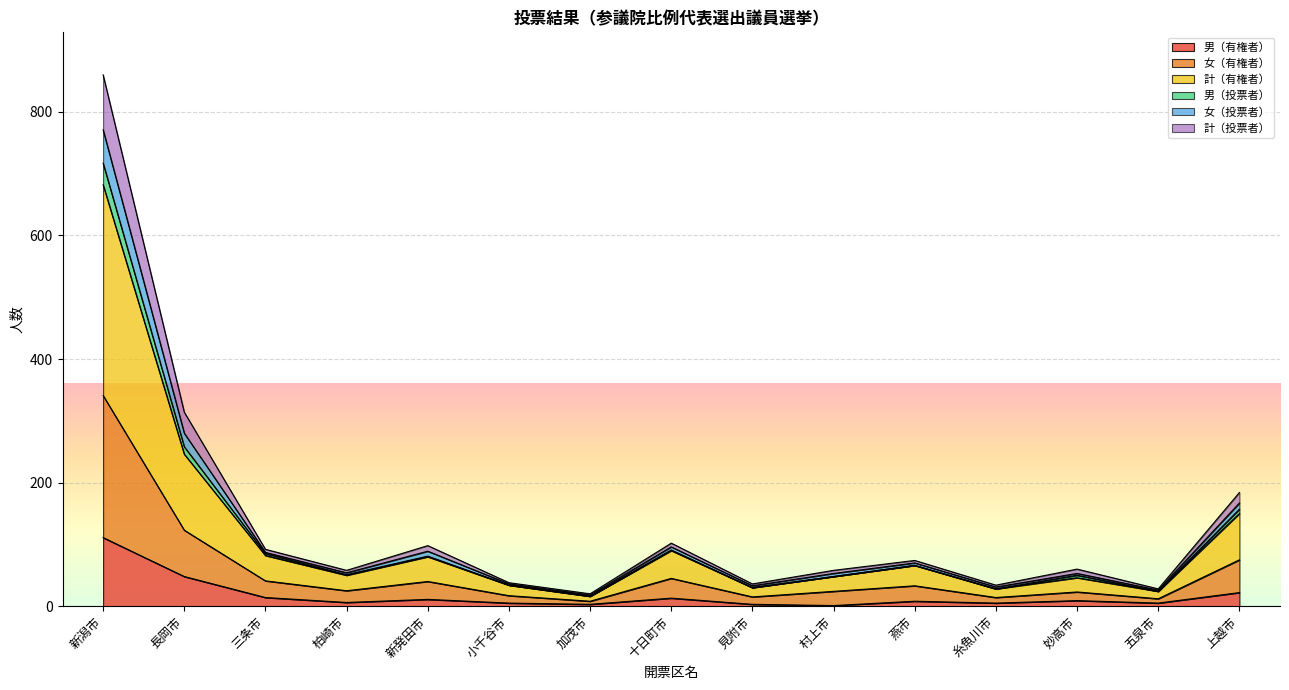

Rank the categories by 計（有権者） value from lowest to highest.

加茂市, 五泉市, 糸魚川市, 見附市, 小千谷市, 妙高市, 村上市, 柏崎市, 燕市, 新発田市, 三条市, 十日町市, 上越市, 長岡市, 新潟市